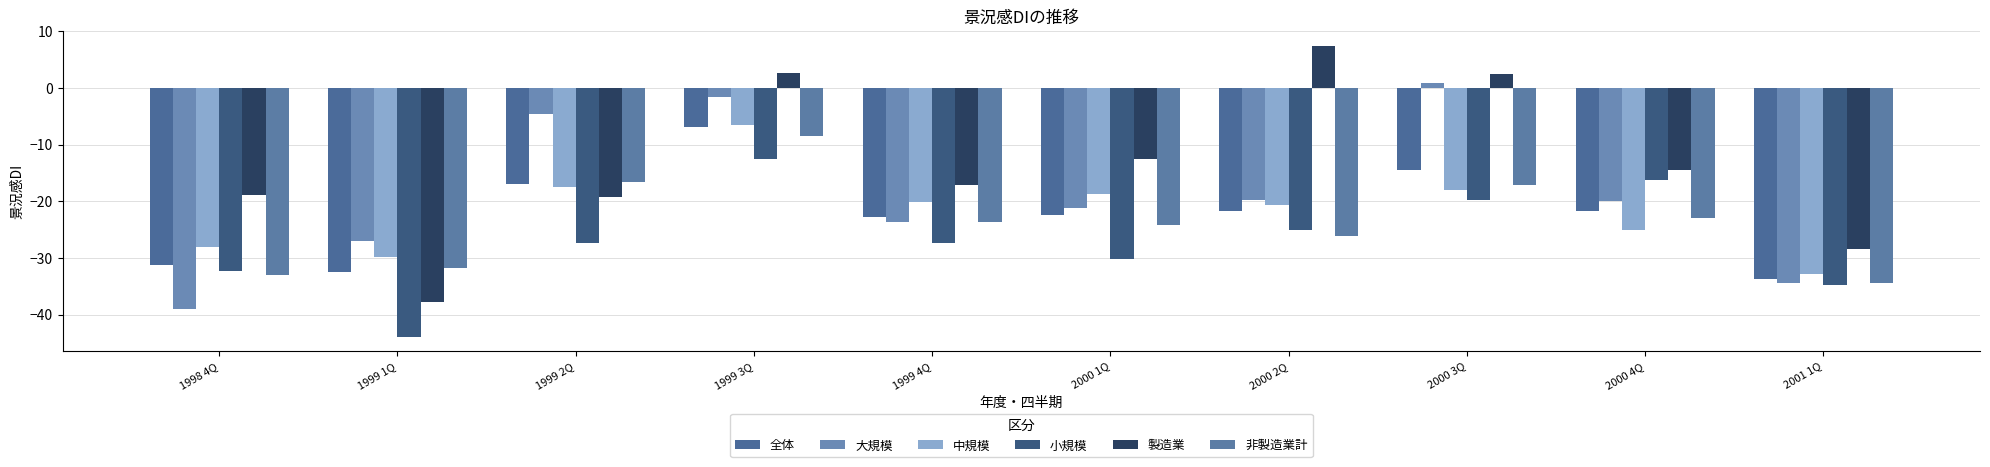

What is the difference between the maximum and minimum values in the 小規模 series?

31.3